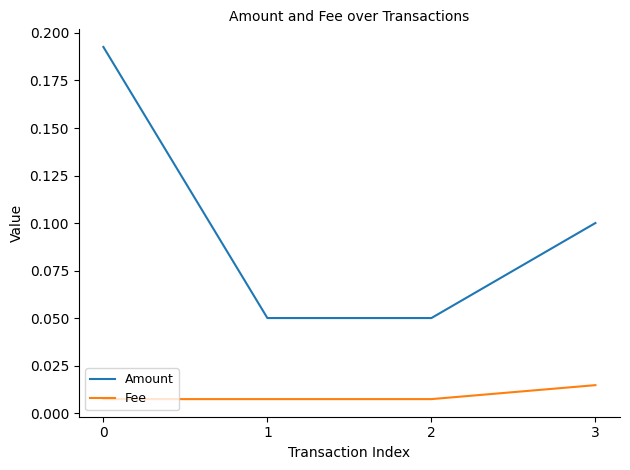

The value of Amount at 0 is 0.3. True or false?

False